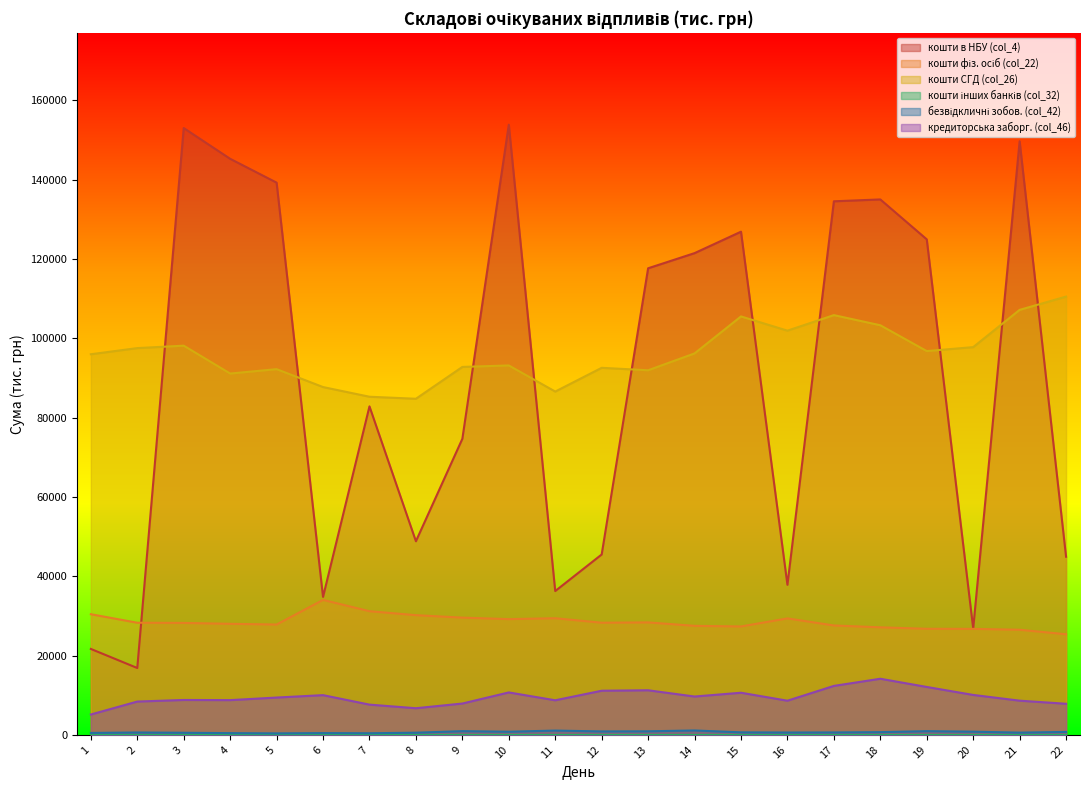

What value does the кошти фіз. осіб (col_22) series have at 13?

28351.7